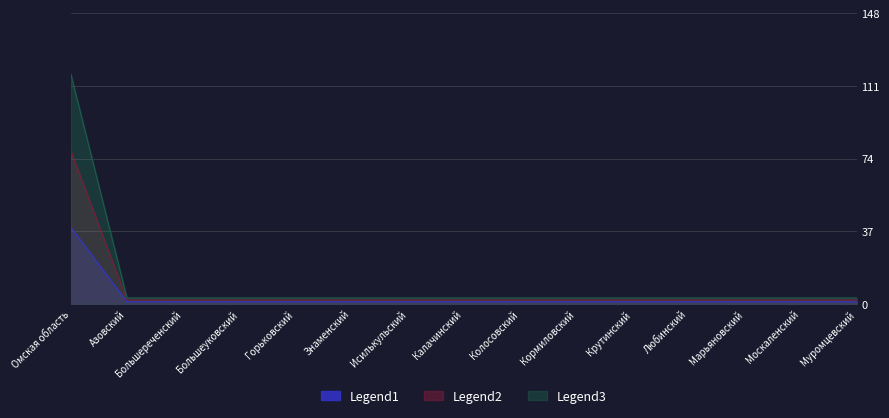

What is the value of the Legend3 point at the 12th from the left?

3